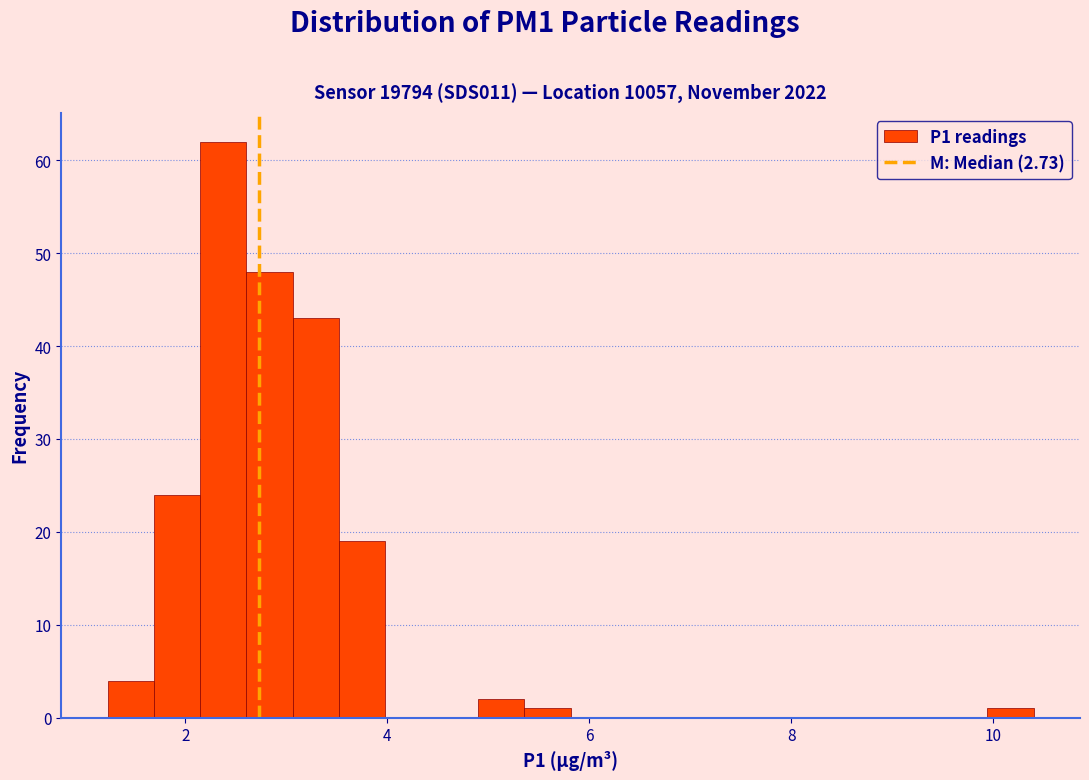

Read against the x-axis, roughly where is the centre of the tallest bar?

2.4